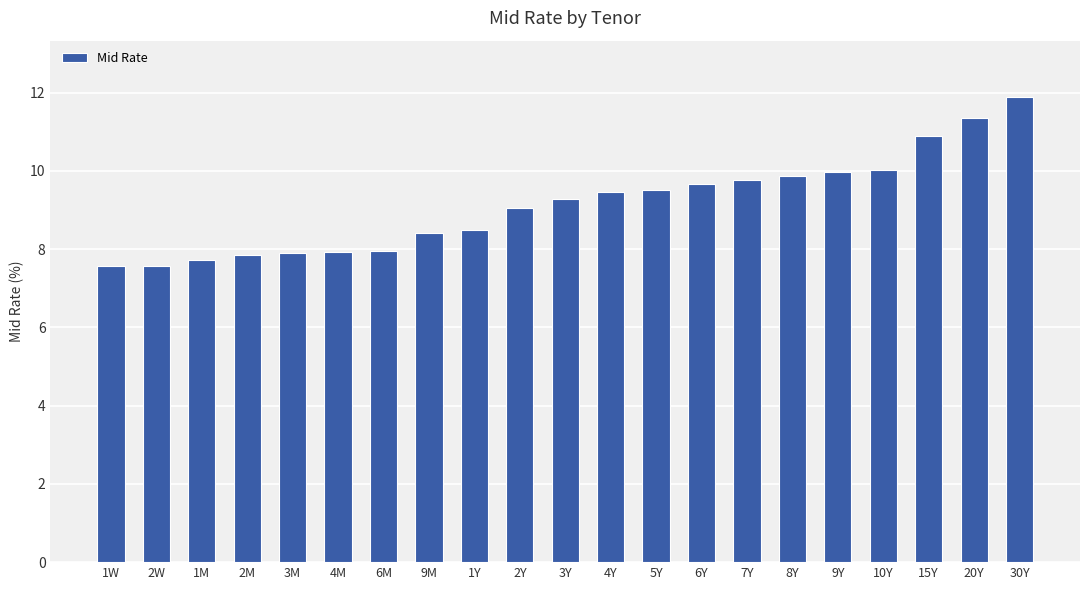

Approximately how many times larger is the value at 1Y compared to 3M?

1.1